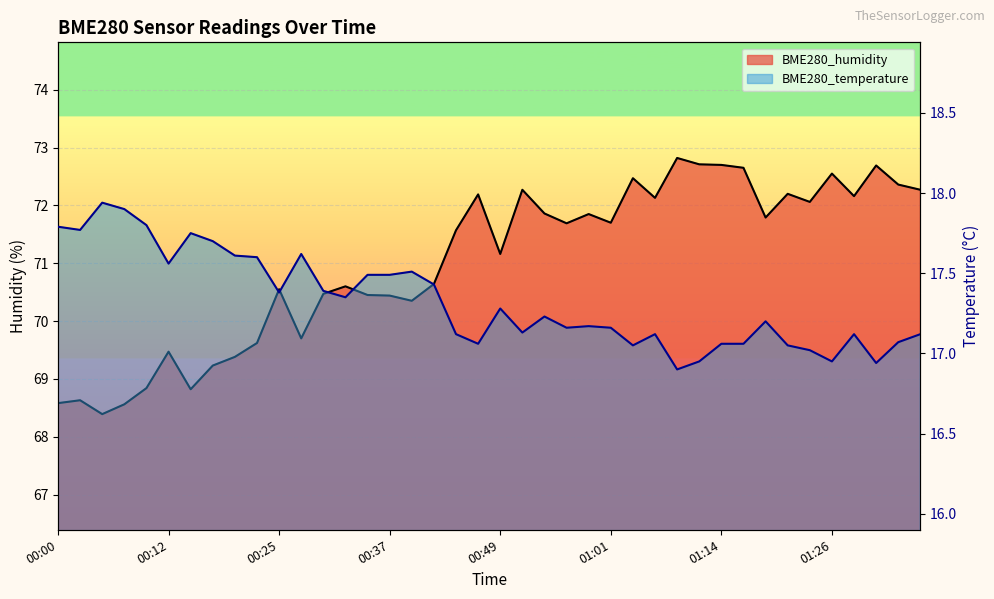

Is the value of BME280_humidity at 00:00 greater than the value of BME280_temperature at 00:07?

Yes